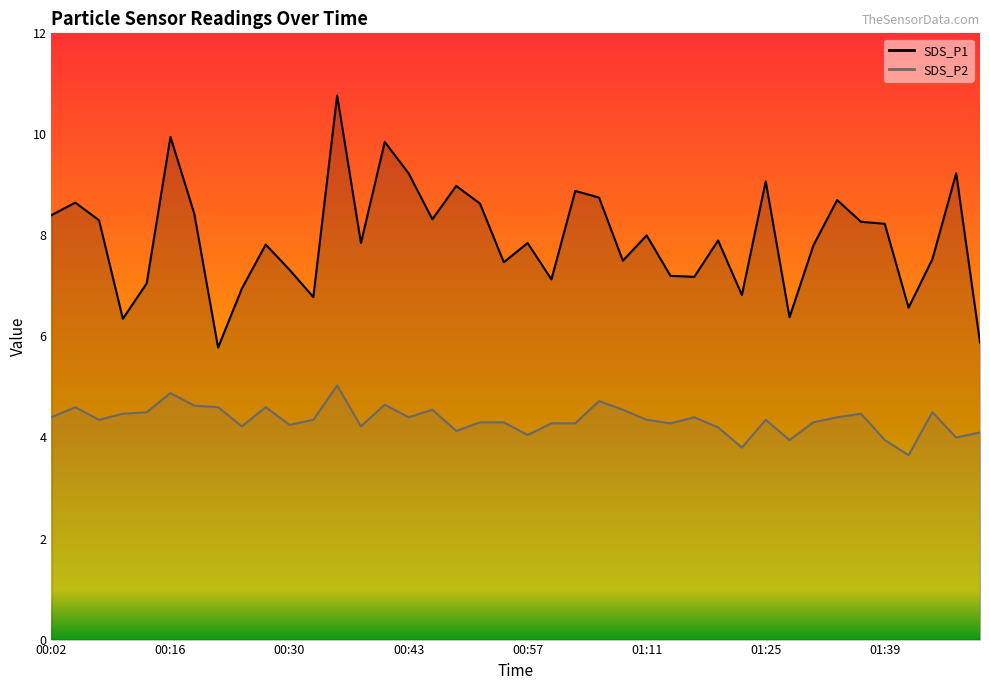

Reading left to right, transcribe all the data shown in this chart.

SDS_P1: 8.4	8.7	8.3	6.3	7.0	9.9	8.4	5.8	7.0	7.8	7.3	6.8	10.8	7.8	9.8	9.2	8.3	9.0	8.6	7.5	7.8	7.1	8.9	8.8	7.5	8.0	7.2	7.2	7.9	6.8	9.1	6.4	7.8	8.7	8.3	8.2	6.6	7.5	9.2	5.9
SDS_P2: 4.4	4.6	4.3	4.5	4.5	4.9	4.6	4.6	4.2	4.6	4.2	4.3	5.0	4.2	4.7	4.4	4.5	4.1	4.3	4.3	4.0	4.3	4.3	4.7	4.5	4.3	4.3	4.4	4.2	3.8	4.3	4.0	4.3	4.4	4.5	4.0	3.6	4.5	4.0	4.1